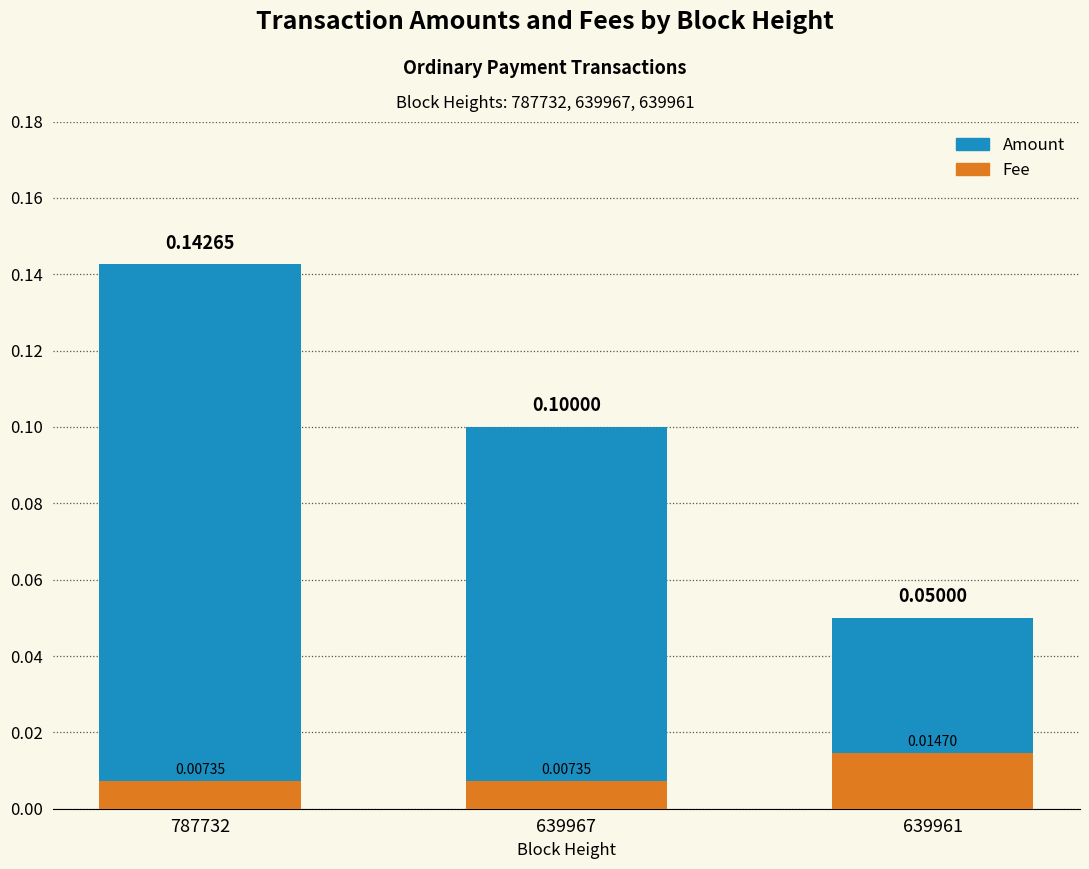

How many Amount values are between 0 and 1?

3